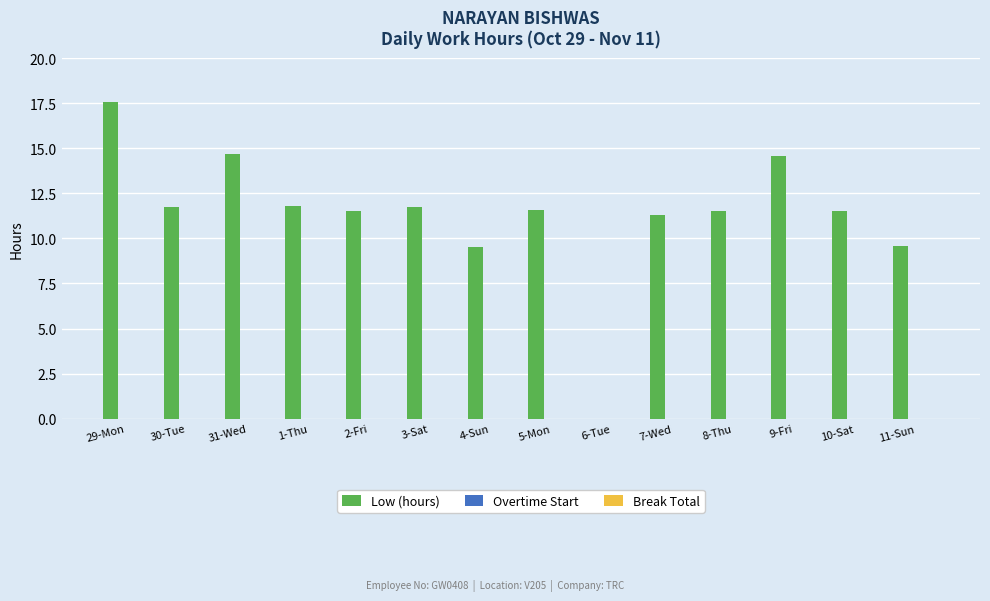

Is it true that the value at 29-Mon is 17.6?

True